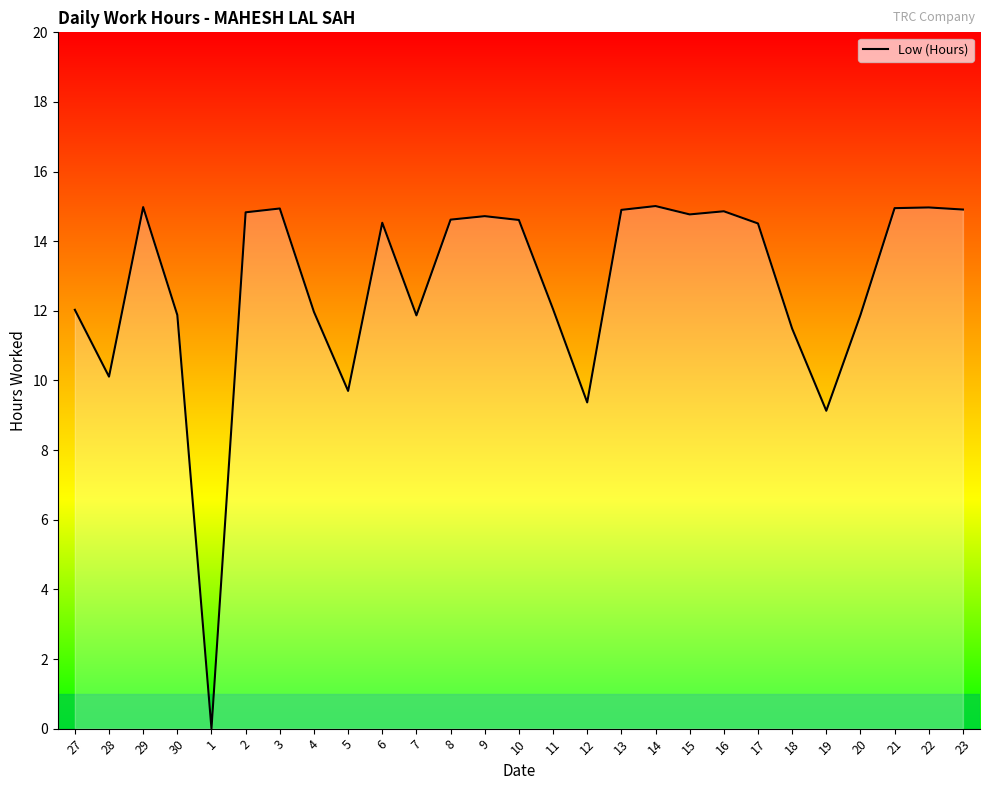

What is the maximum value shown in the chart?

15.0